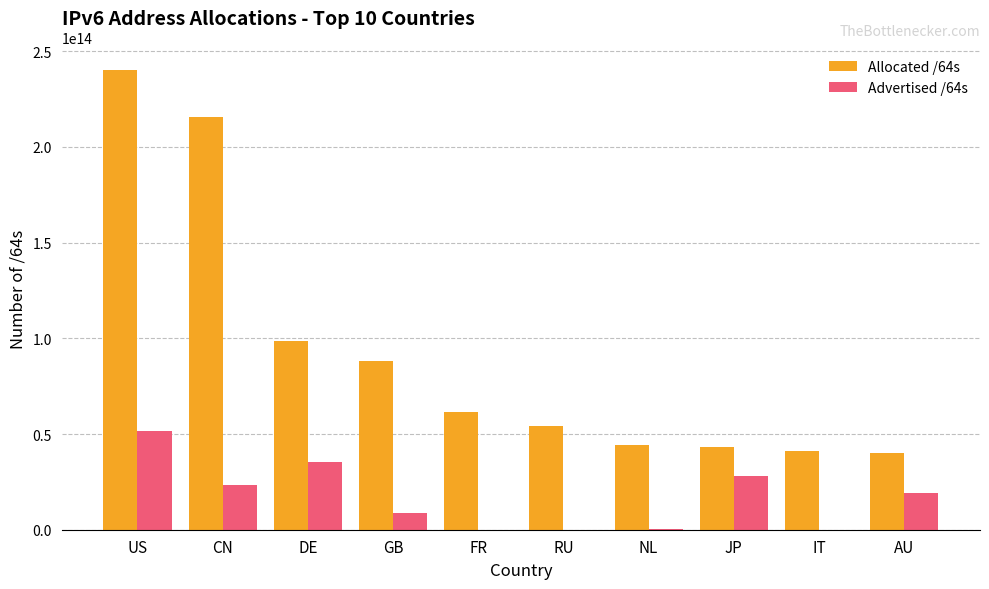

Is the value of Allocated /64s at NL greater than the value of Advertised /64s at NL?

Yes